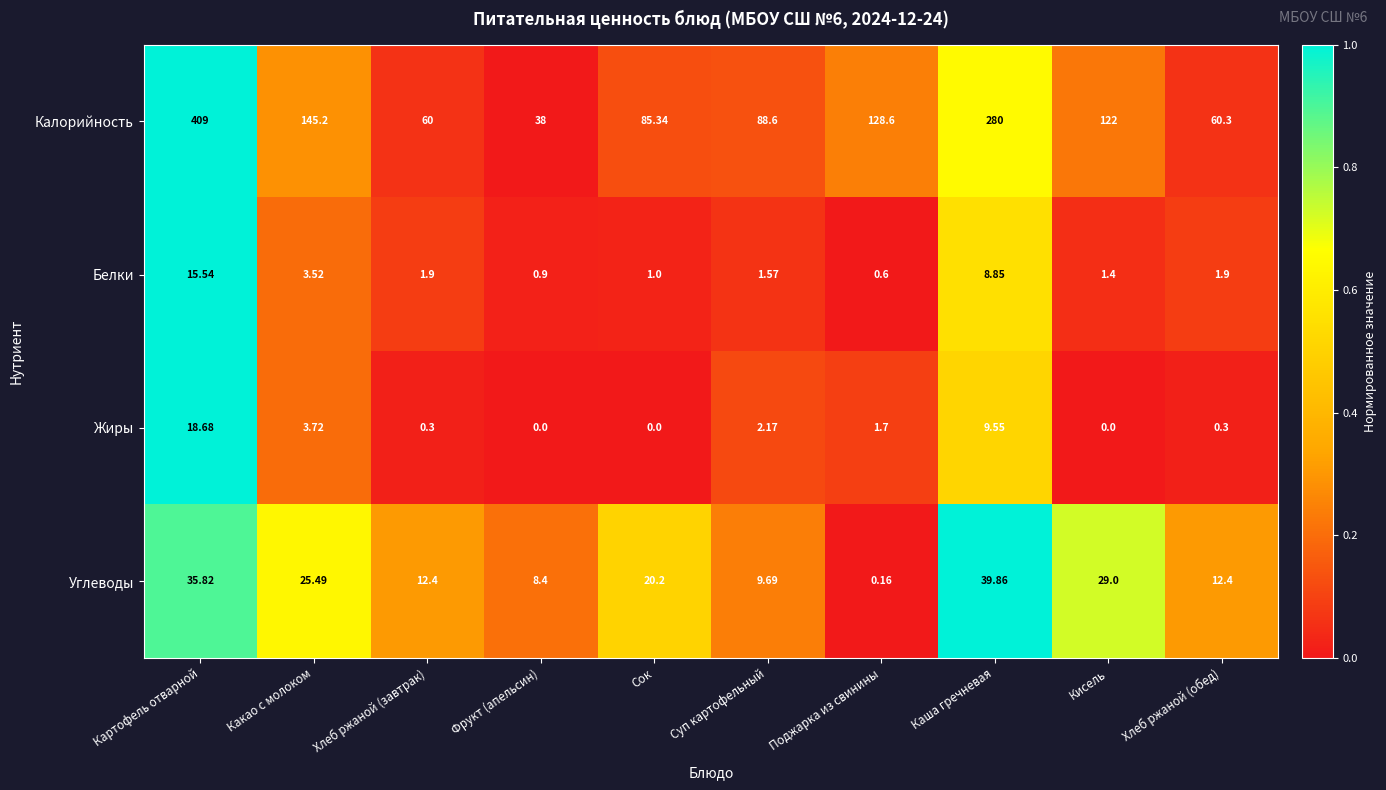

Where is Углеводы nearest to the value 20?

Сок